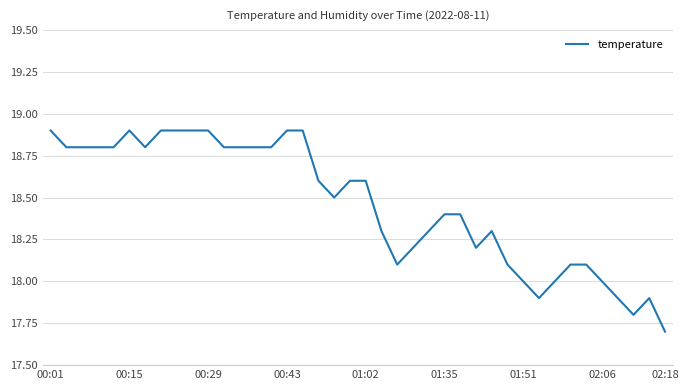

What is the maximum value shown in the chart?

18.9